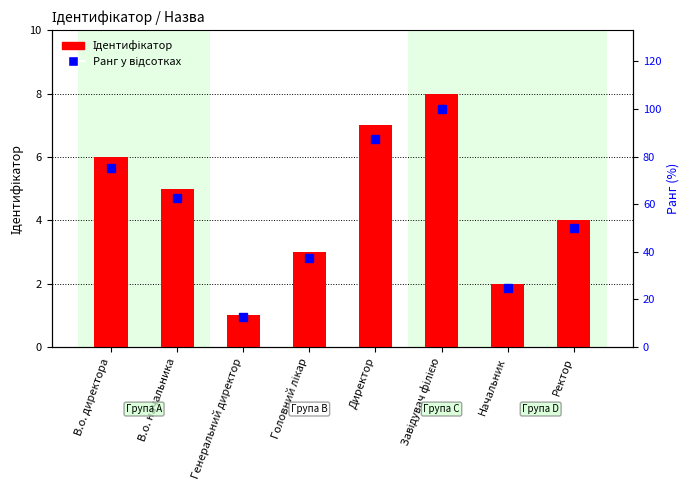

What are all the series names shown in the legend?

Ідентифікатор, Ранг у відсотках